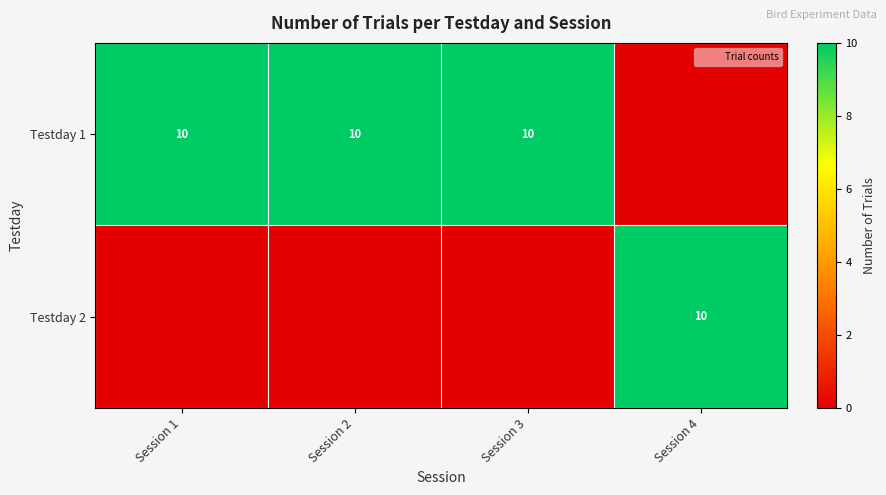

Between Session 1 and Session 3, which is larger?

Session 1